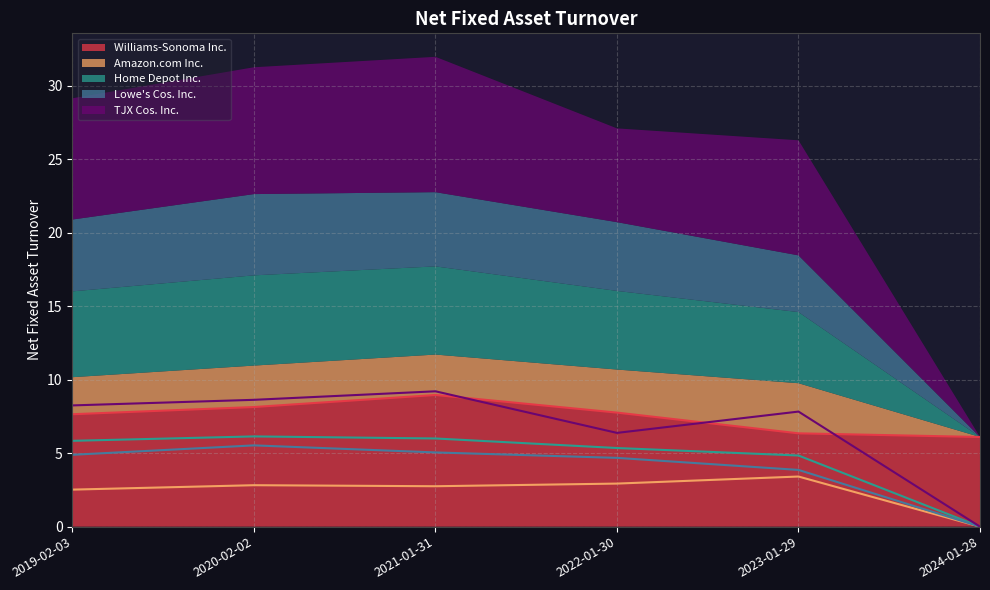

How many interior local peaks does the Amazon.com Inc. series have?

2